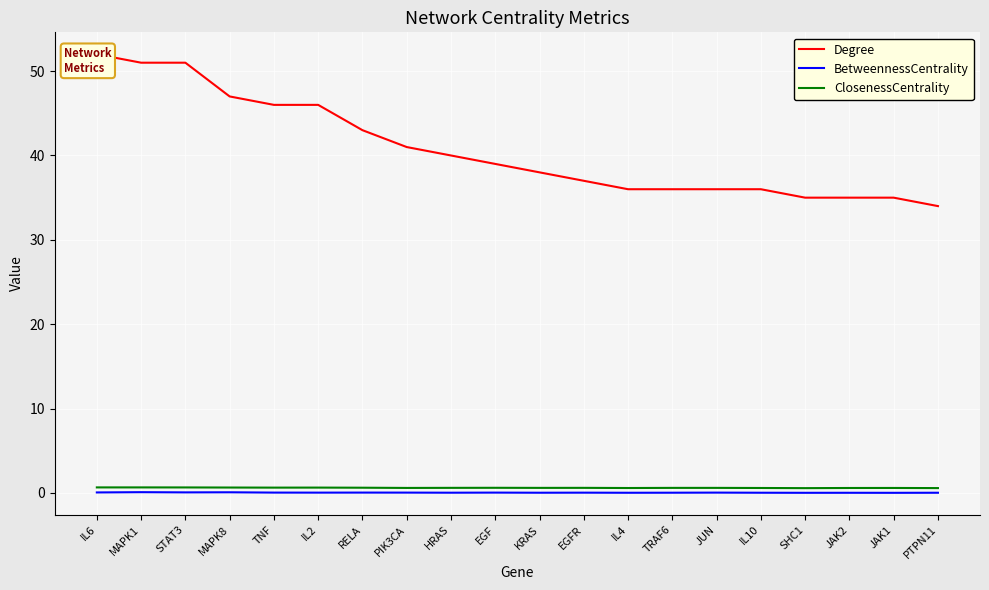

How many series are shown in this chart?

3